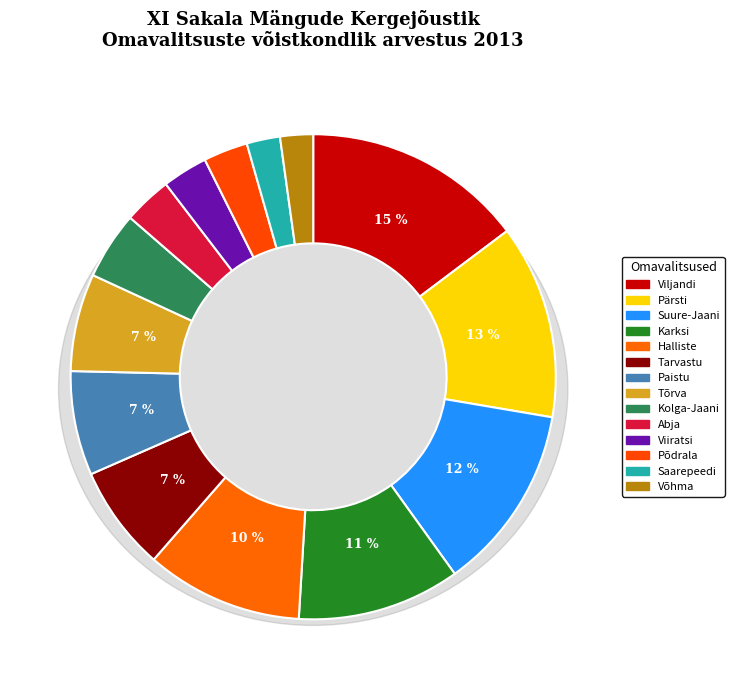

To the nearest percent, what portion does Karksi represent?

11%